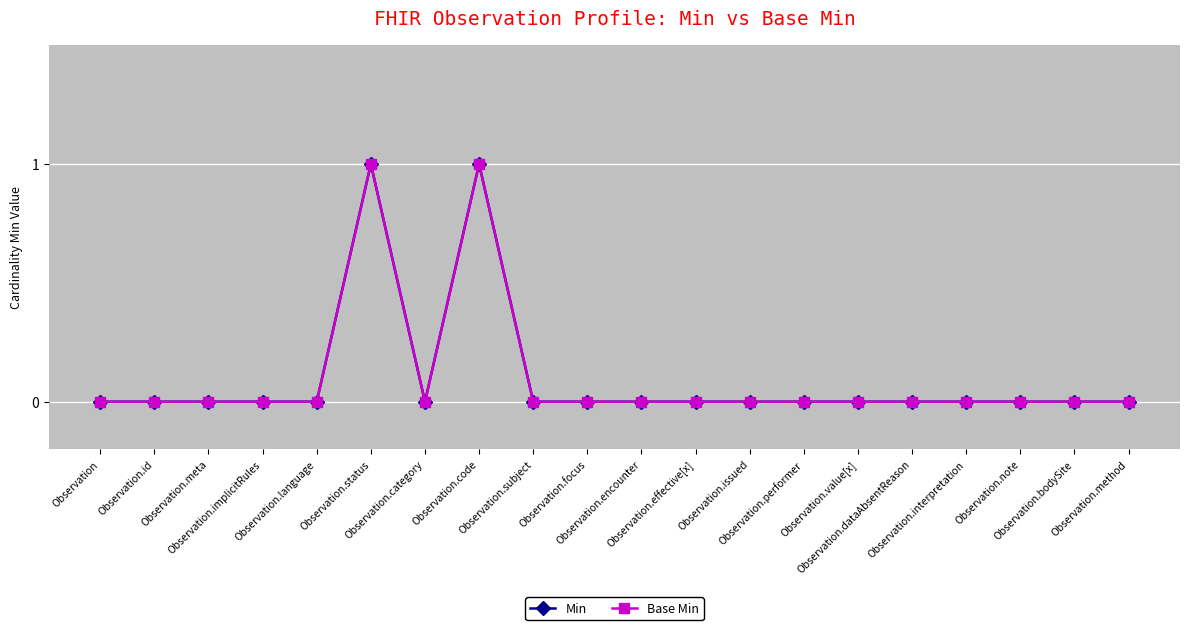

At how many categories does at least one series exceed 0?

2